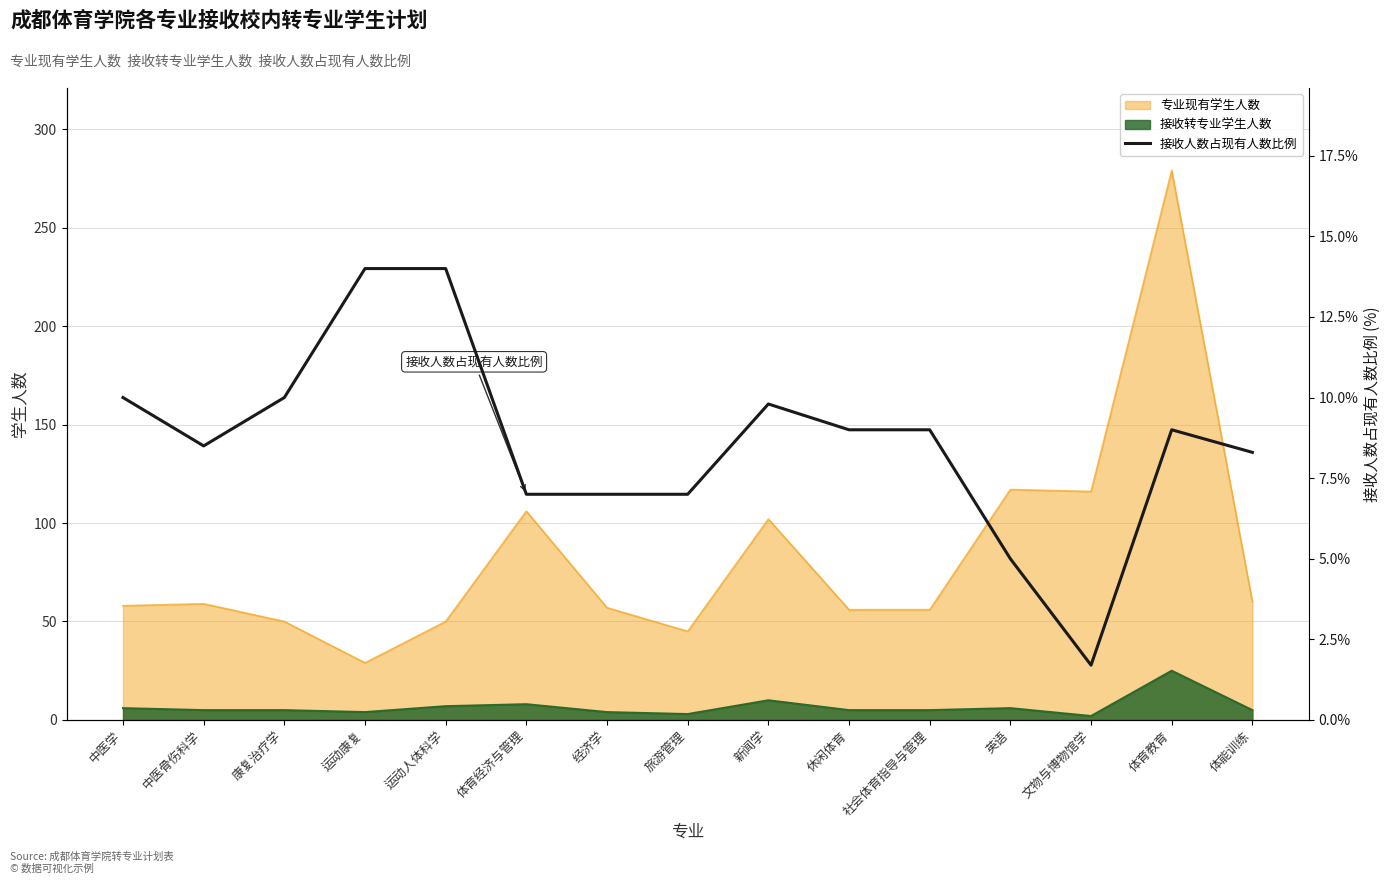

The value of 接收转专业学生人数 at 体育经济与管理 is 8. True or false?

True